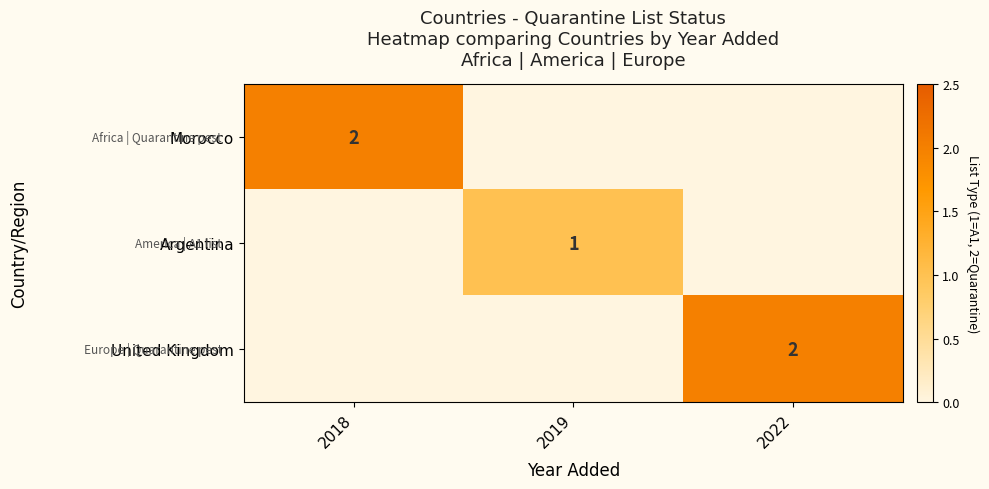

Is it true that Argentina equals 1 at 2019?

True